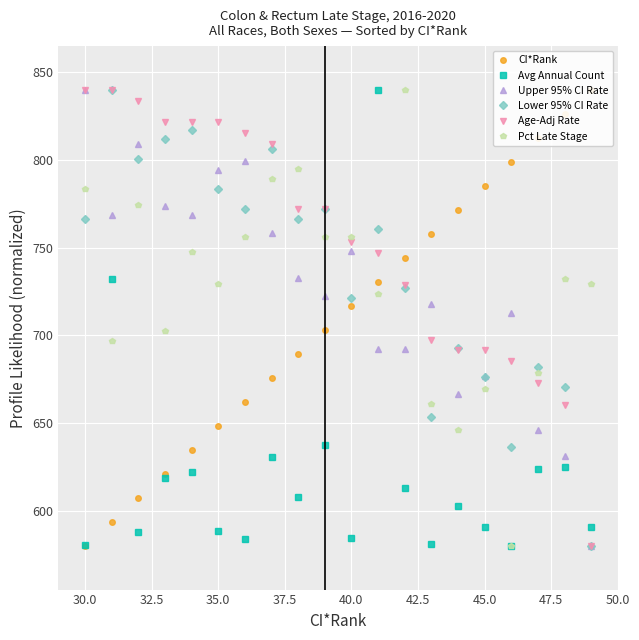

What is the maximum value for Avg Annual Count?

840.0